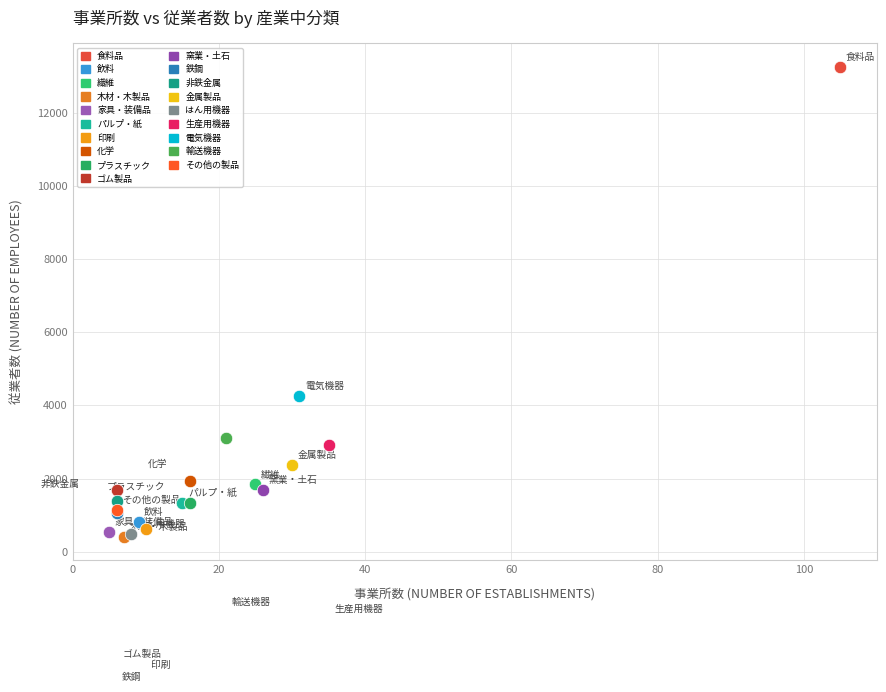

Which series reaches the maximum Y coordinate?

食料品